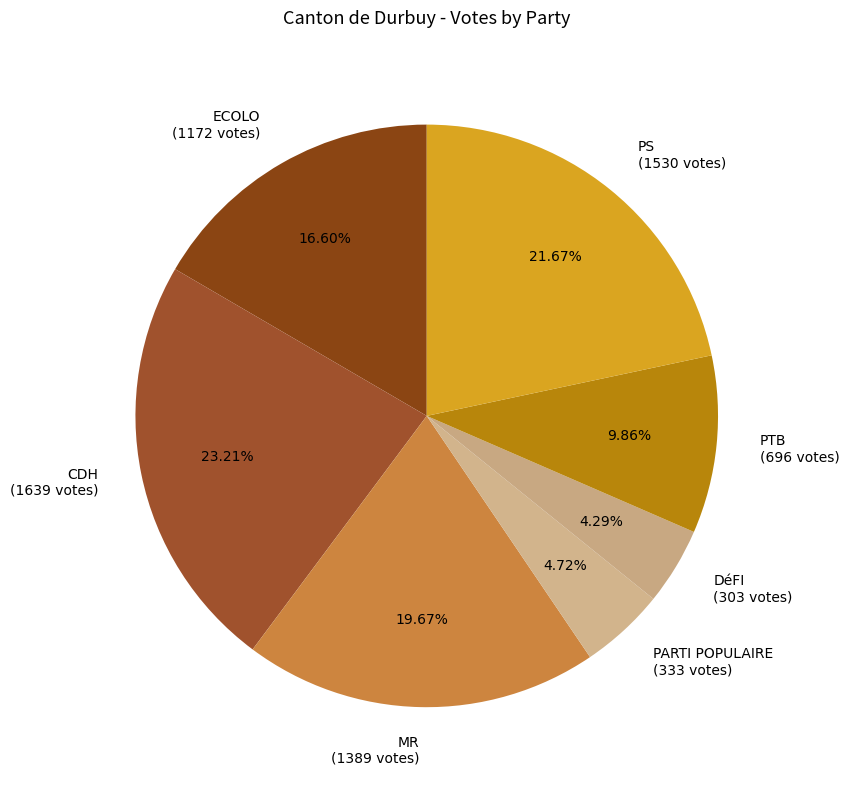

What percentage is the PARTI POPULAIRE slice, to the nearest percent?

5%